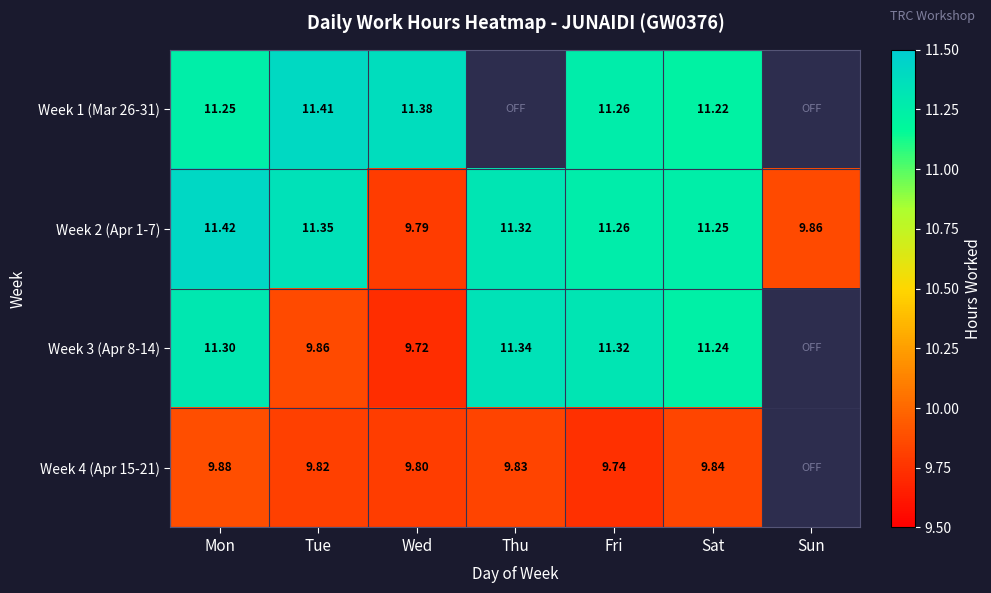

Which category has the lowest value in the Week 2 (Apr 1-7) series?

Wed